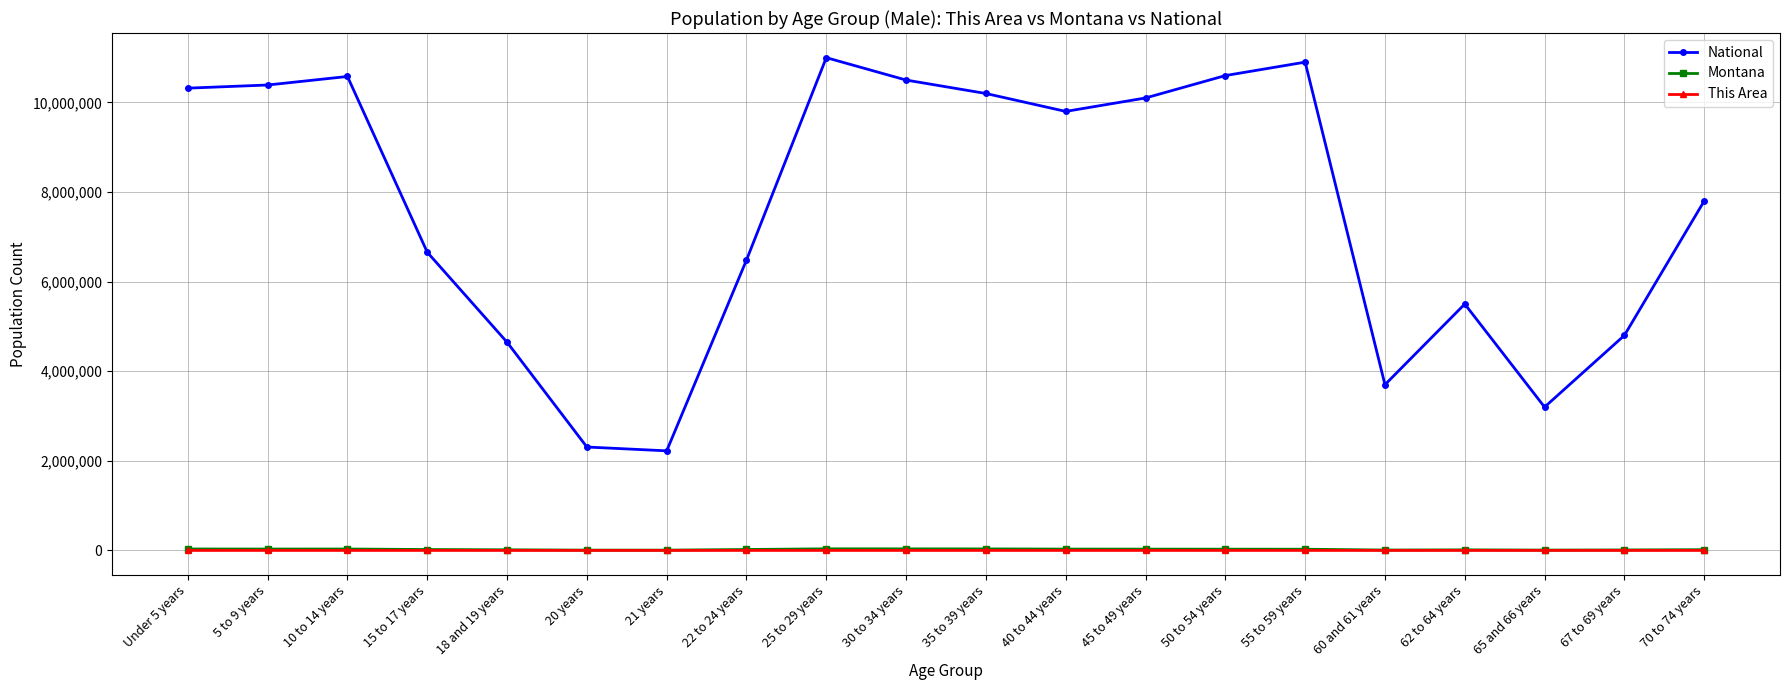

True or false: National and This Area cross at least once.

False